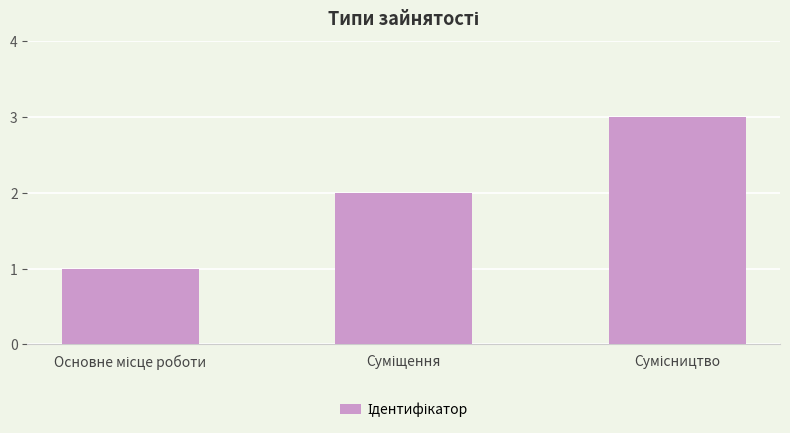

What is the average value?

2